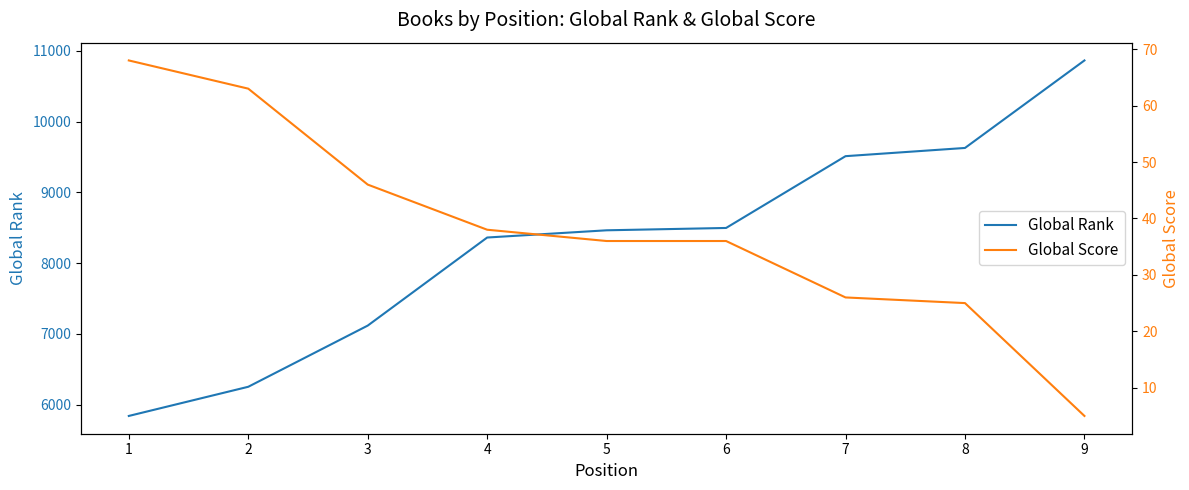

True or false: Global Score has a value of 5 at 9.

True